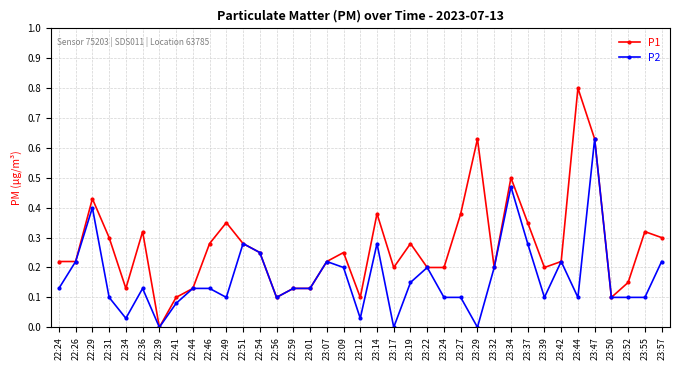

The P1 series shows 0.3 at 23:17. True or false?

False